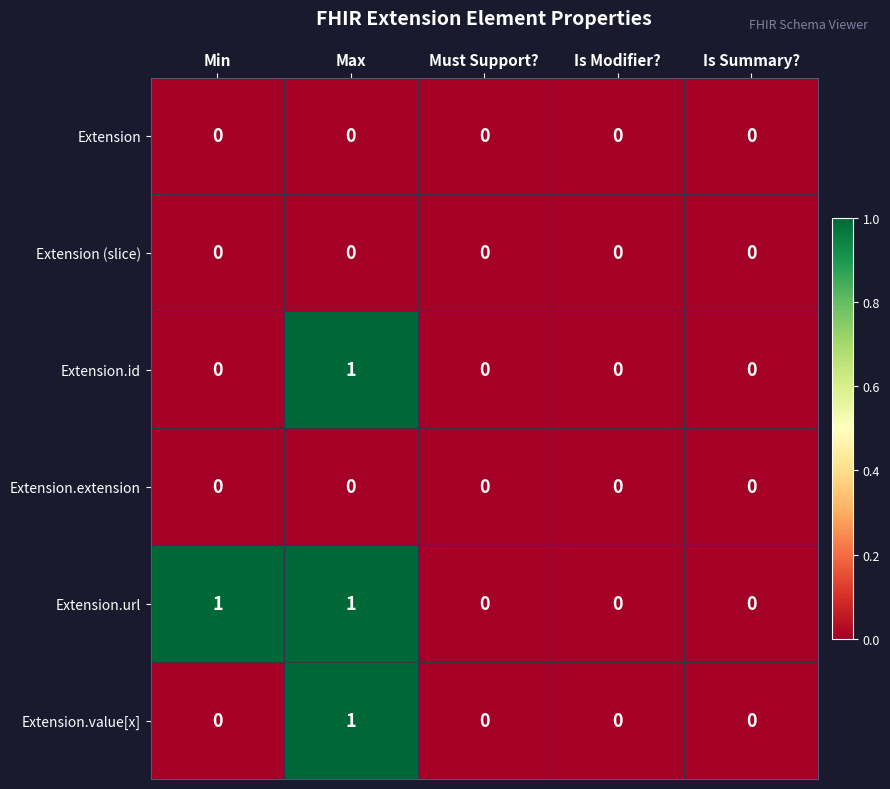

The value of Extension at Is Modifier? is 0. True or false?

True